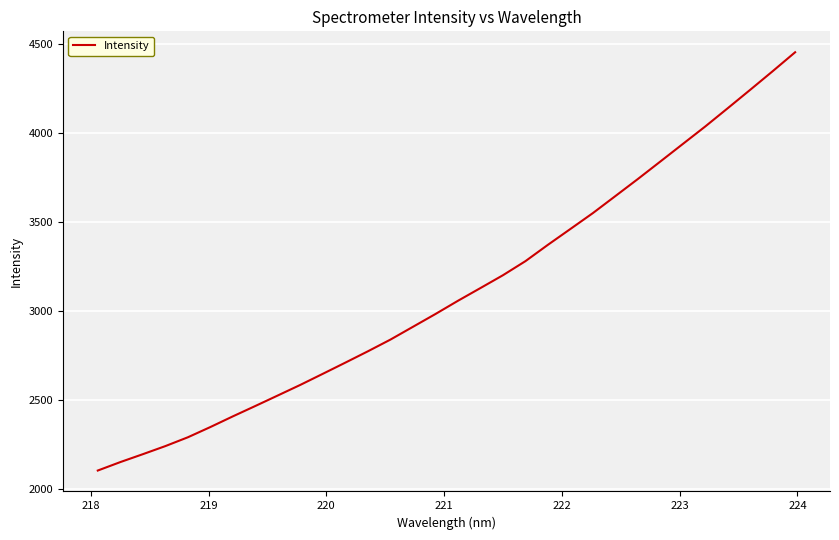

What is the minimum value shown in the chart?

2105.9